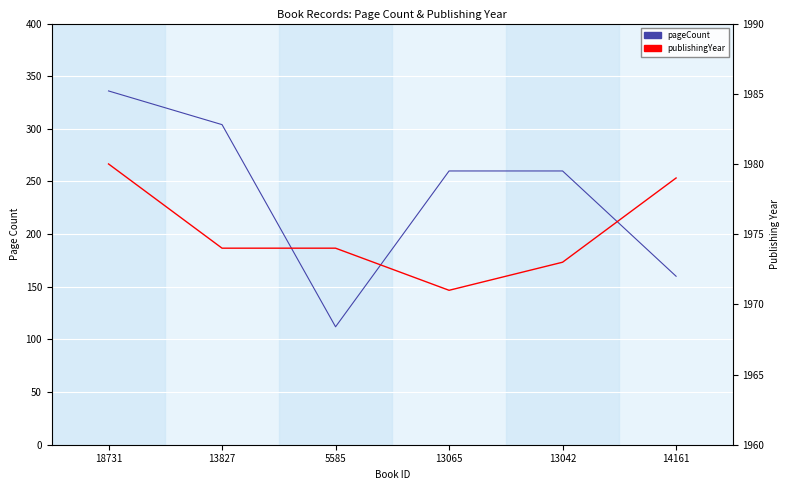

What is the difference between the second highest and second lowest values in the pageCount series?

144